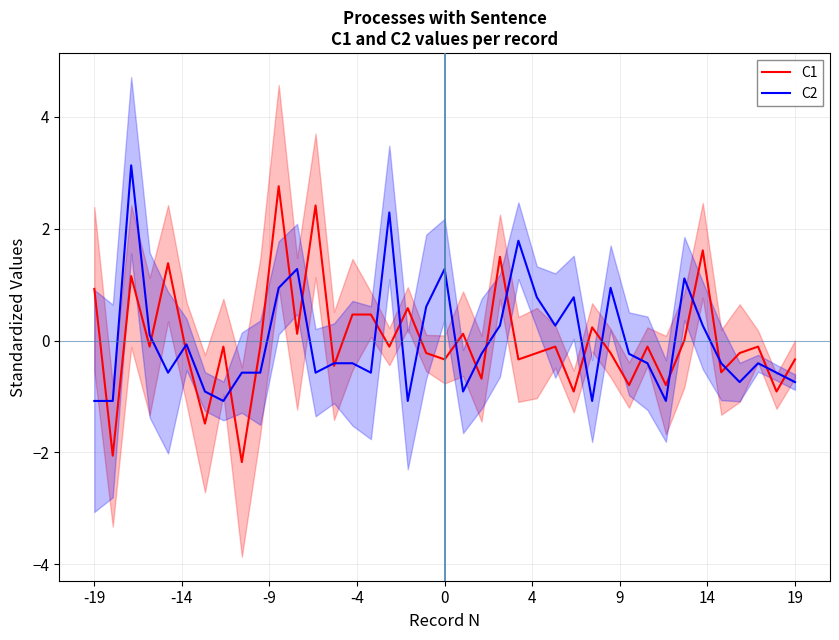

What is the highest value of the C2 series?

3.1